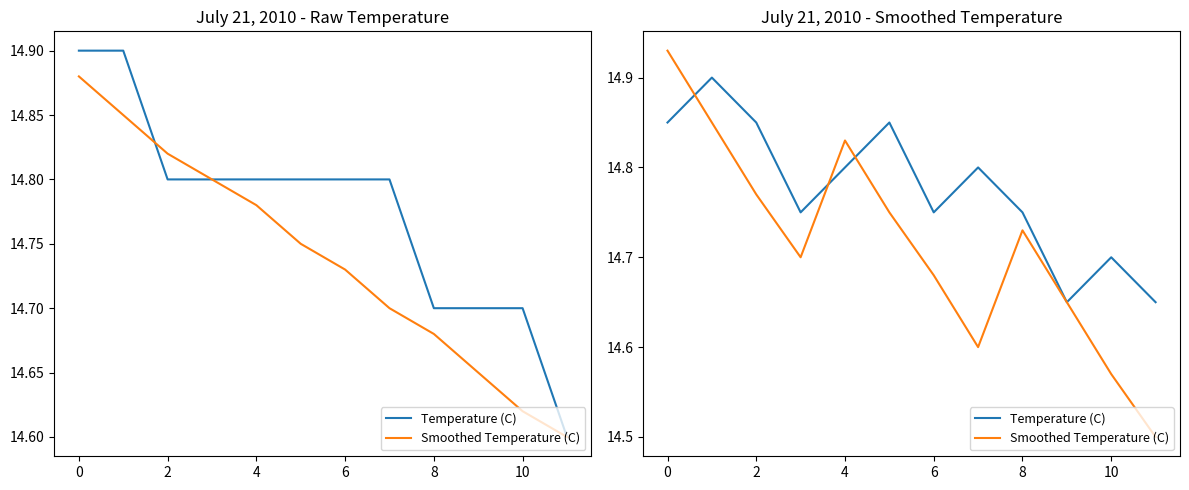

What is the maximum value for Temperature (C)?

14.9